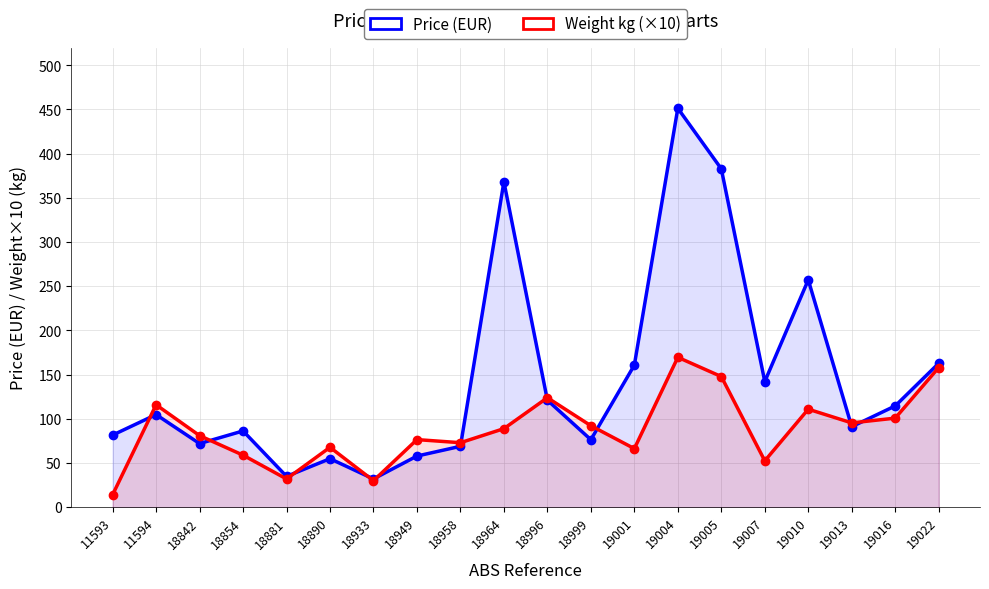

What is the maximum value shown in the chart?

451.3